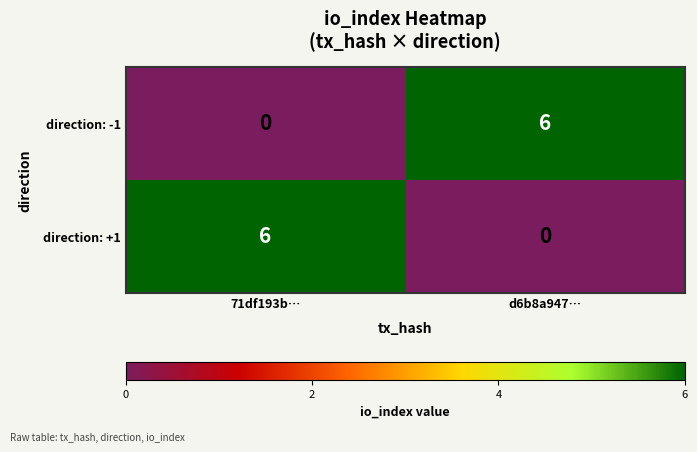

Is it true that direction: +1 equals 4 at d6b8a947…?

False